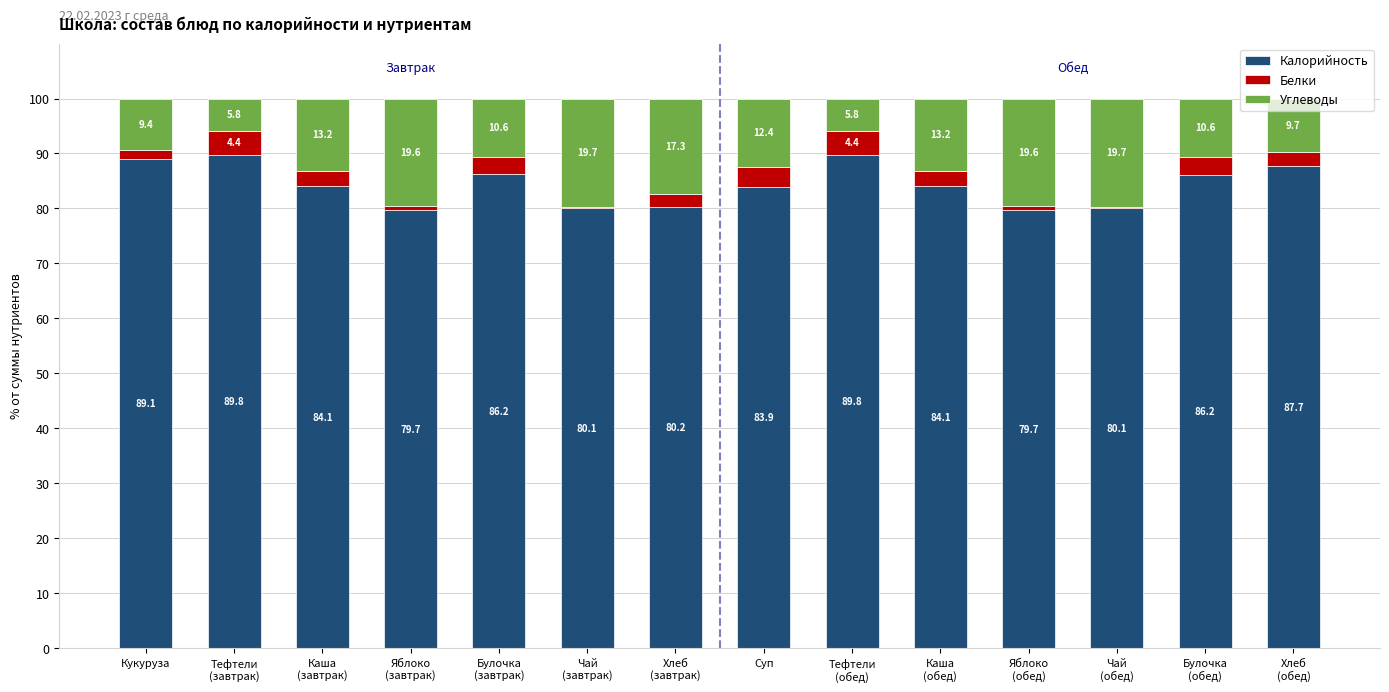

What is the highest value of the Калорийность series?

89.8